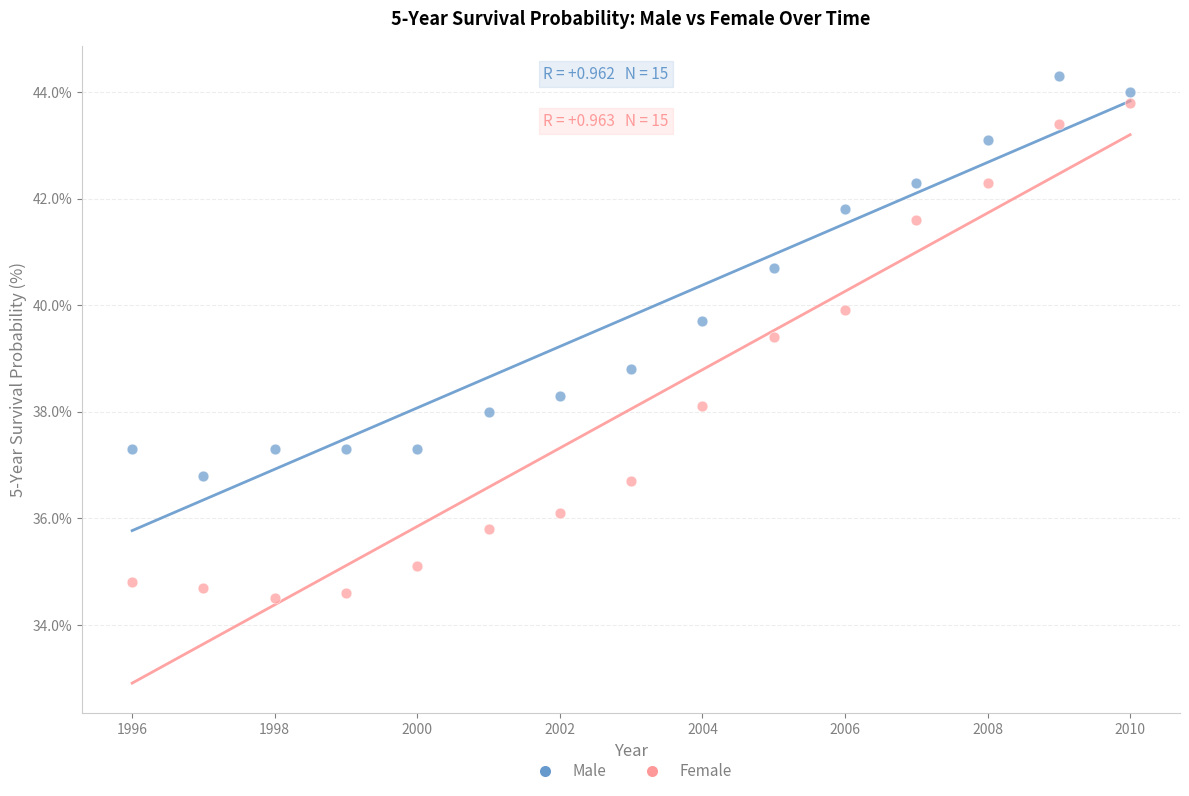

Which series has the widest spread of Y values?

Female